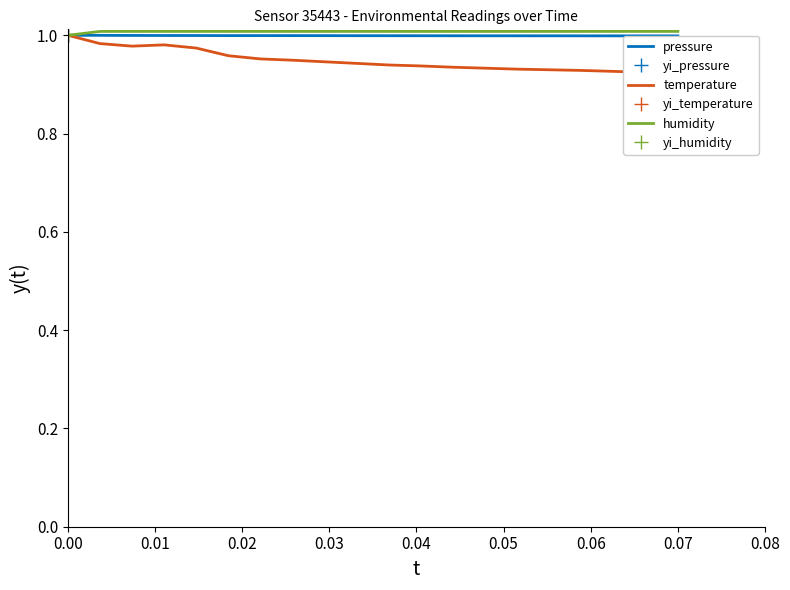

What is the maximum value for humidity?

1.0